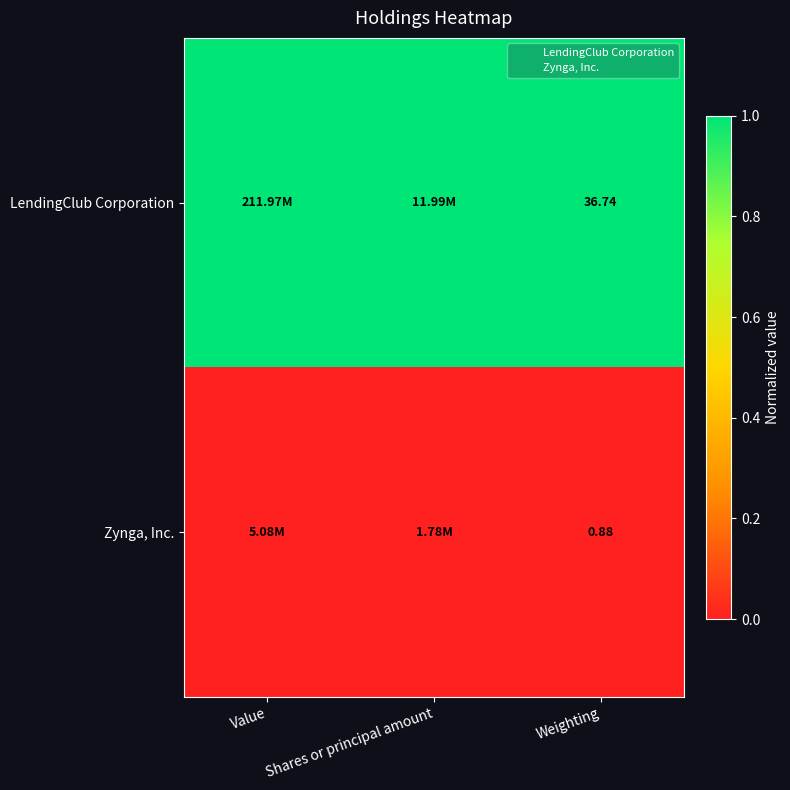

List the series in order of their peak value, lowest first.

Zynga, Inc., LendingClub Corporation